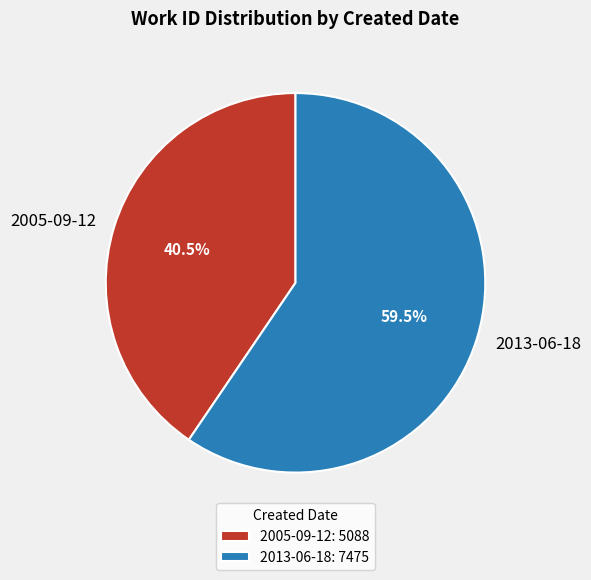

How many segments does this pie chart have?

2